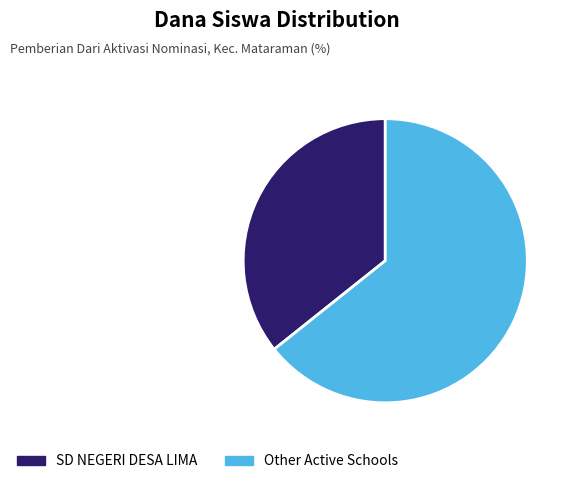

Does Other Active Schools account for over 50% of the chart?

Yes